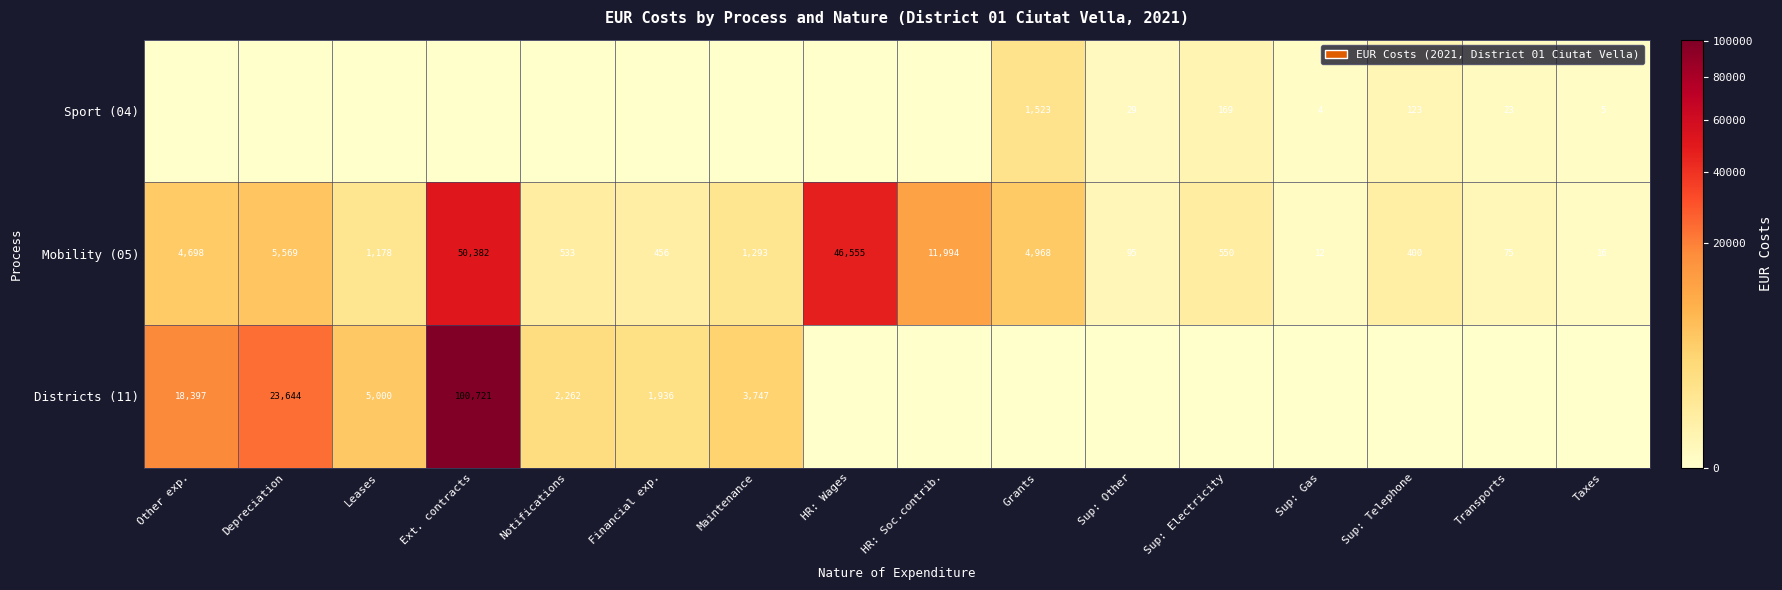

True or false: Mobility (05) has a value of 28 at Transports.

False